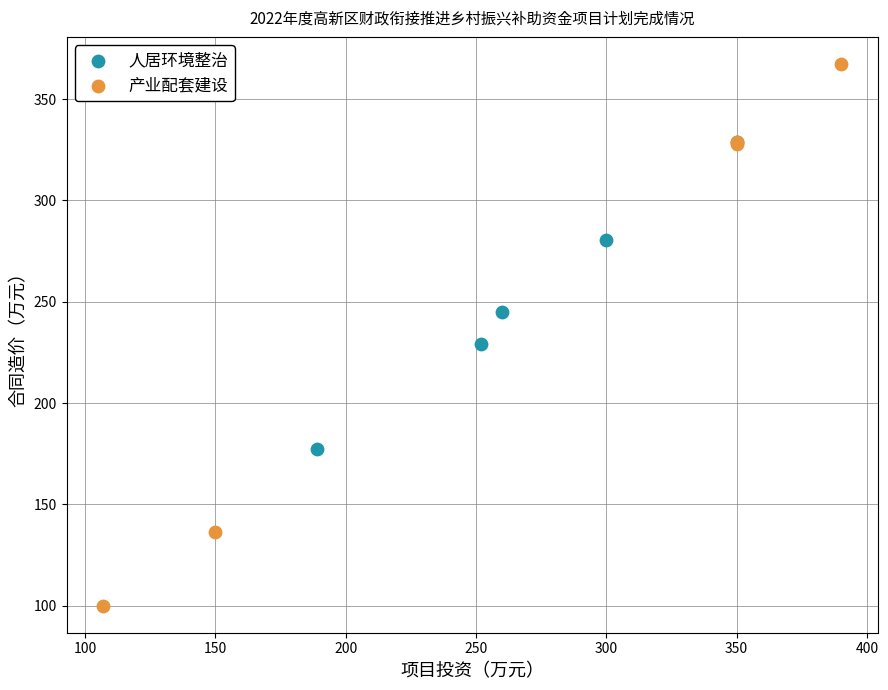

Which series contains the lowest Y value?

产业配套建设